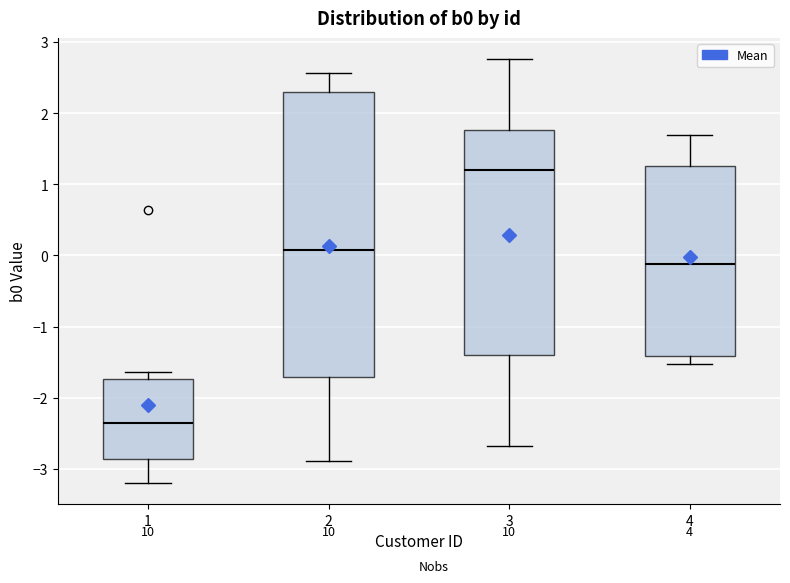

Where does the median line of the box at x = 3 sit on the y-axis? The values are not printed on the chart, so give them approximately, as read against the axis.

1.2